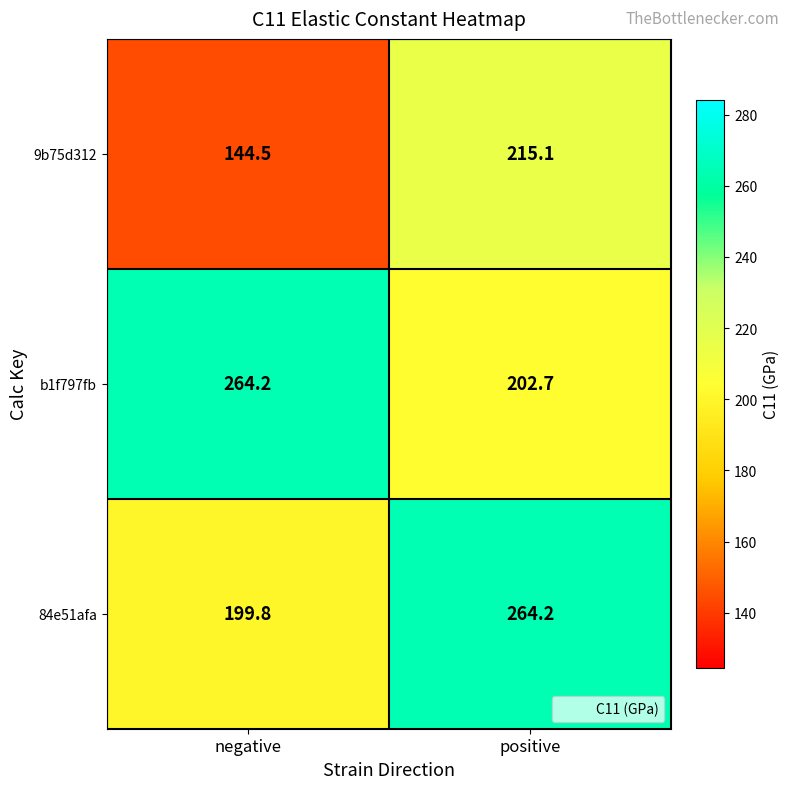

At which label does 84e51afa reach its minimum?

negative